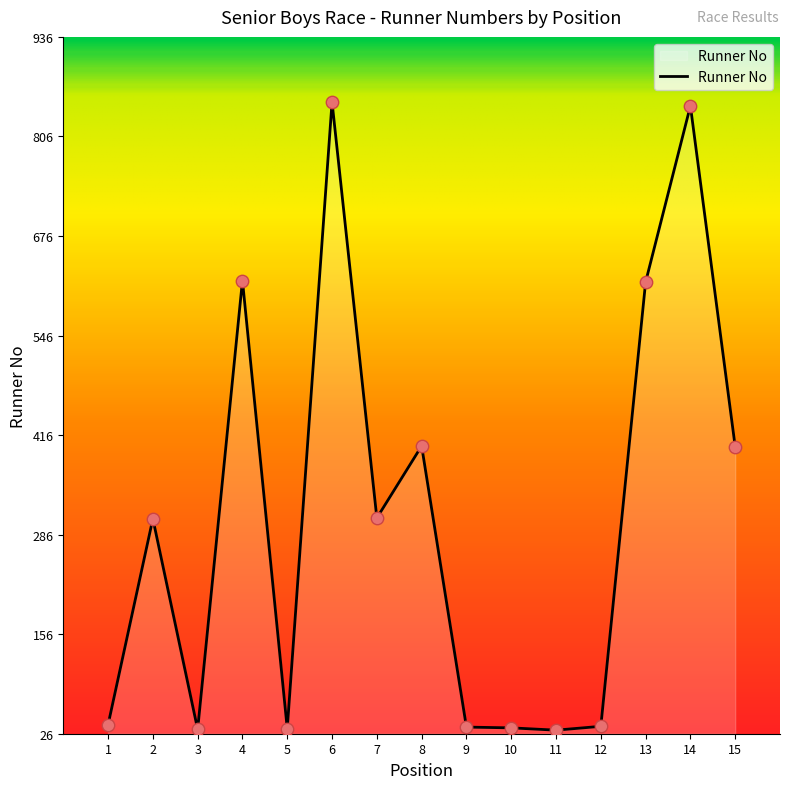

What is the ratio of the value at 14 to the value at 11?

27.3